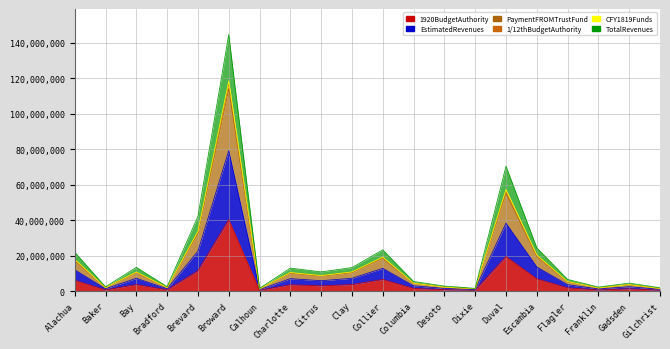

What is the spread (max minus min) of values at Citrus?

7853403